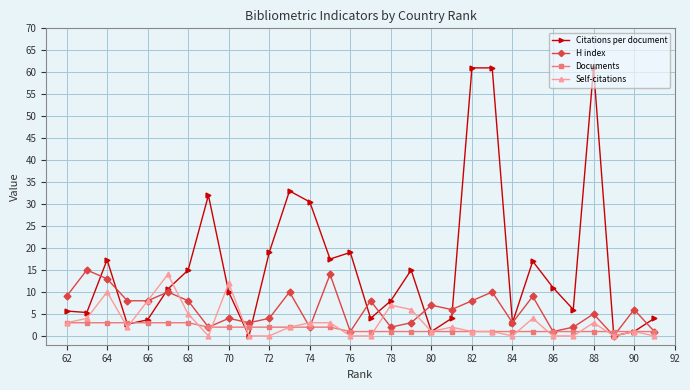

Does the chart display data point markers on the line(s)?

Yes